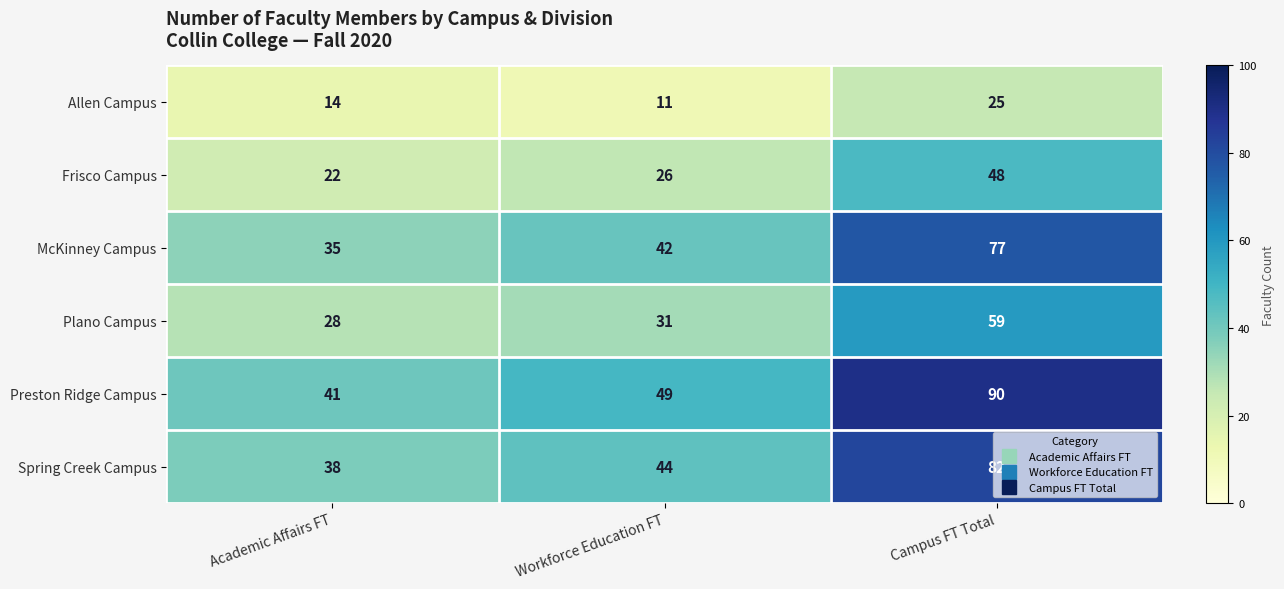

Which category has the lowest value across all series?

Workforce Education FT